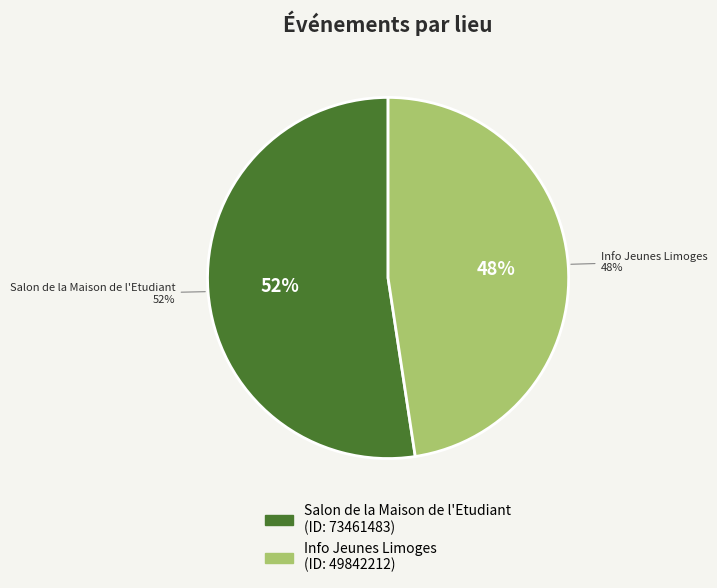

To the nearest percent, what is the average slice percentage?

50%